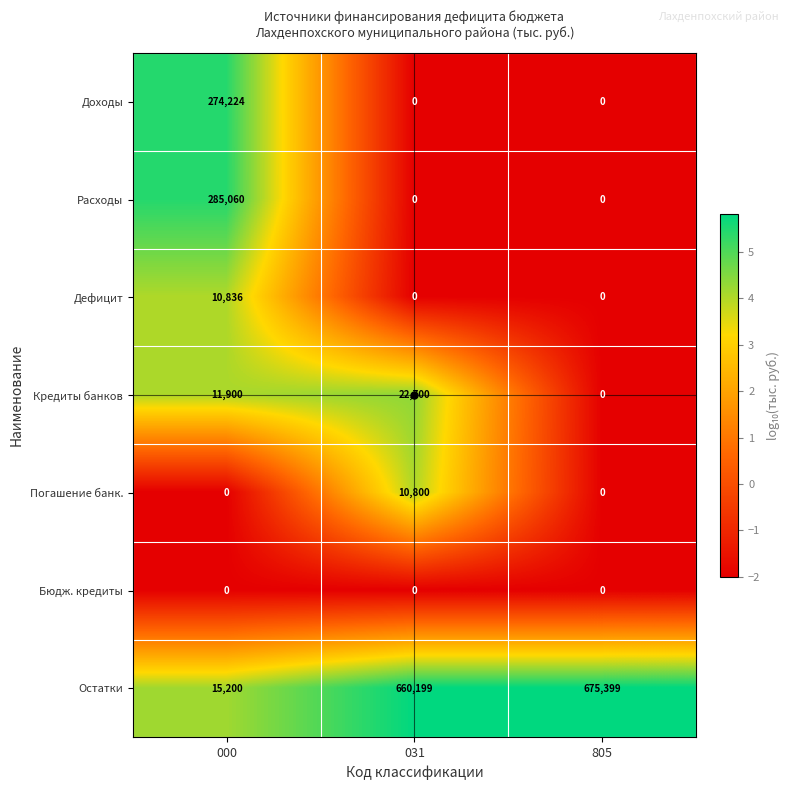

Which series changed the most between 031 and 805?

Кредиты банков